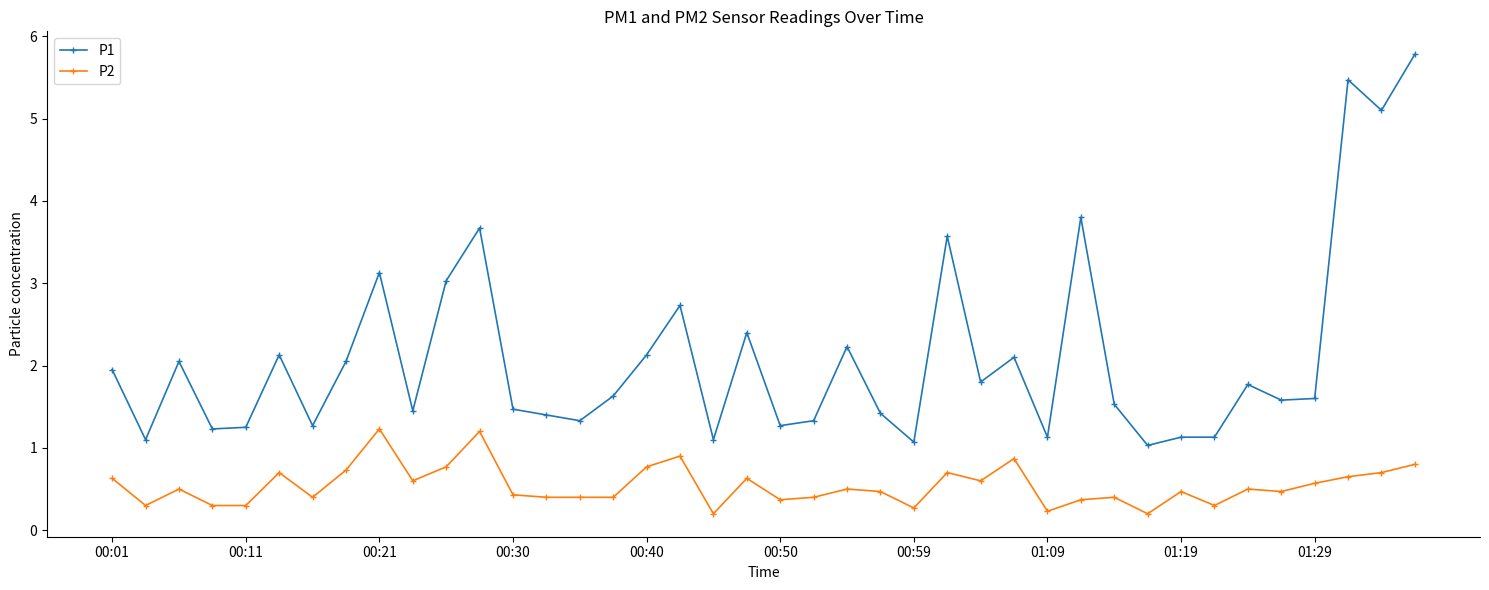

True or false: P2 and P1 intersect in this chart.

False